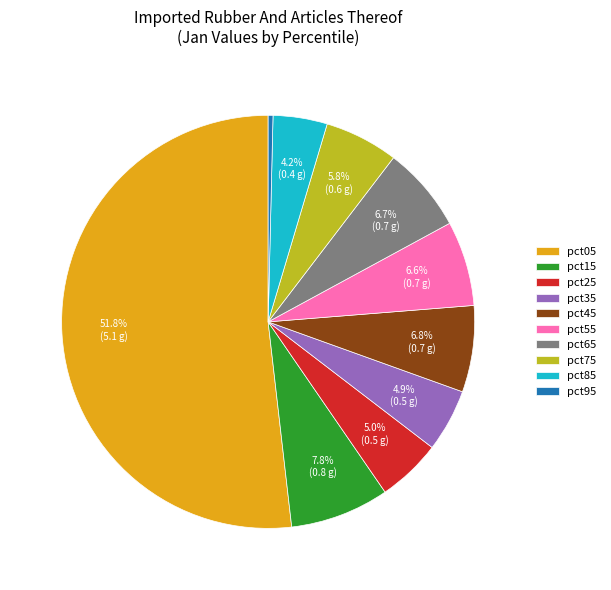

How many segments does this pie chart have?

10